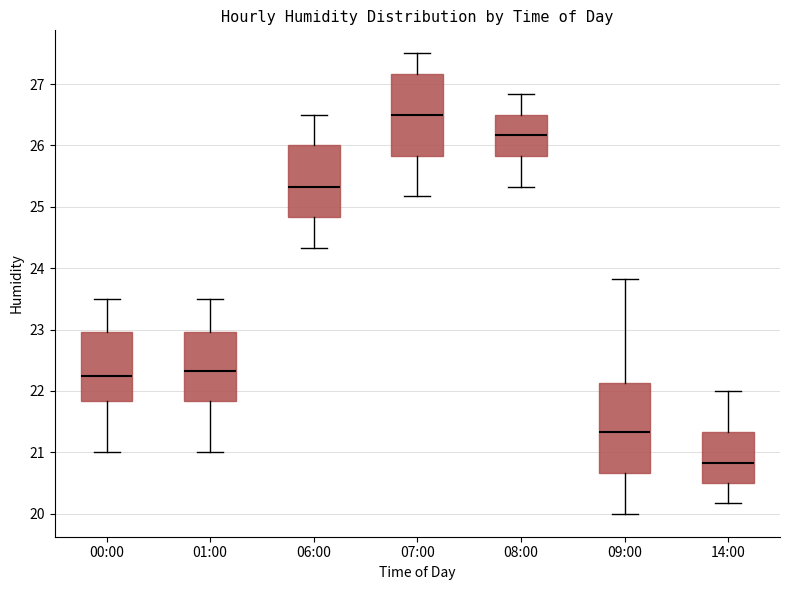

Where does the upper whisker of the box for 14:00 end on the y-axis? The values are not printed on the chart, so give them approximately, as read against the axis.

22.0